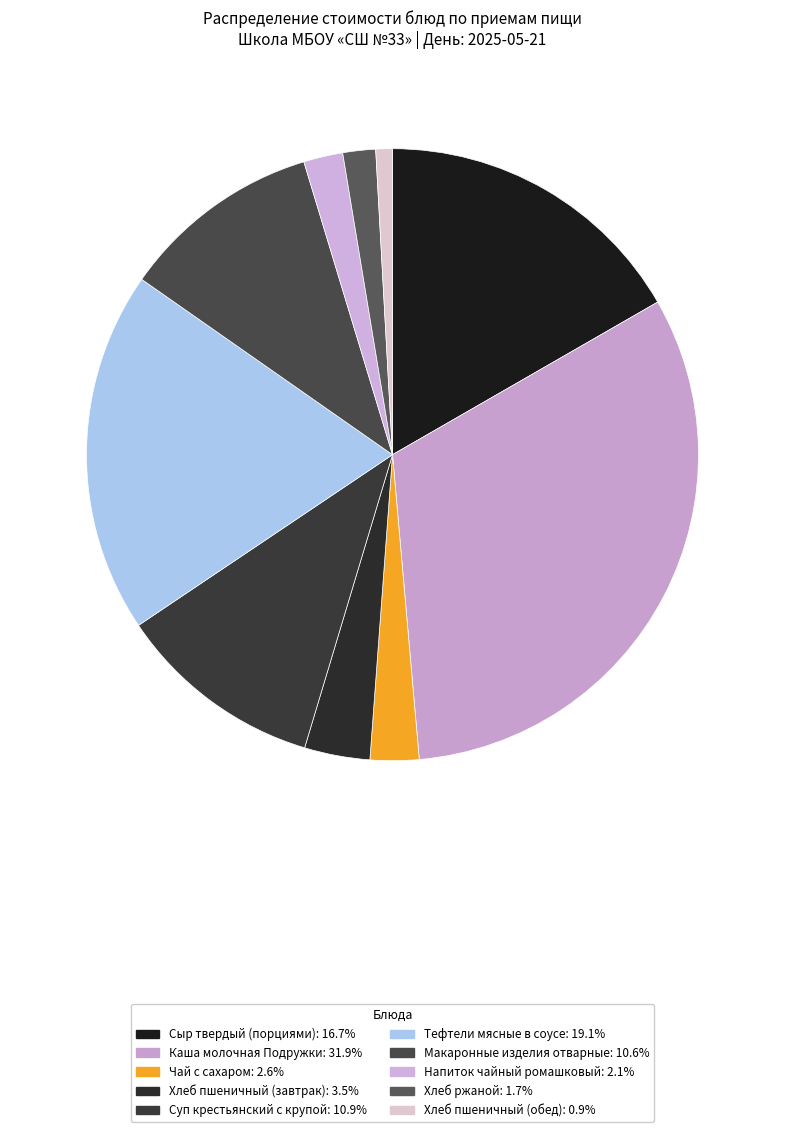

Is Тефтели мясные в соусе the majority of the pie?

No